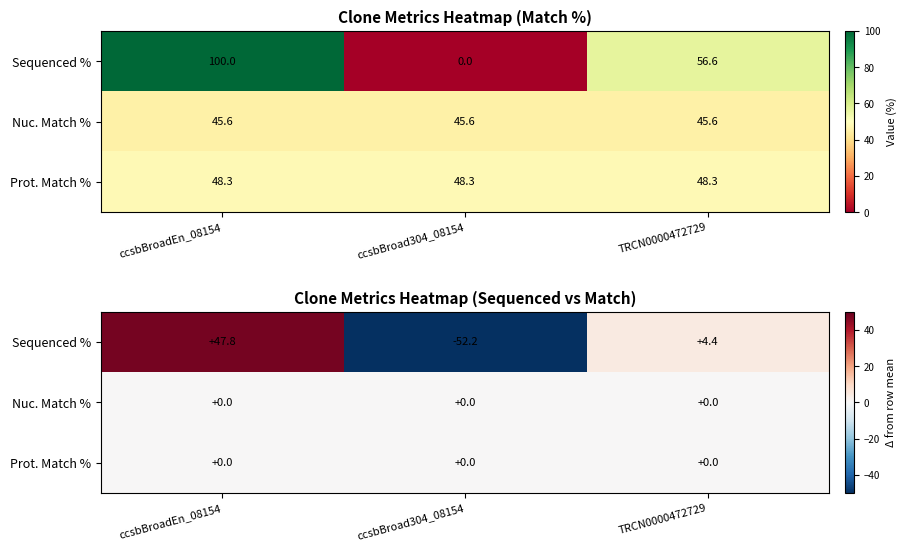

Rank the series at ccsbBroadEn_08154 from highest to lowest value.

Sequenced %, Prot. Match %, Nuc. Match %